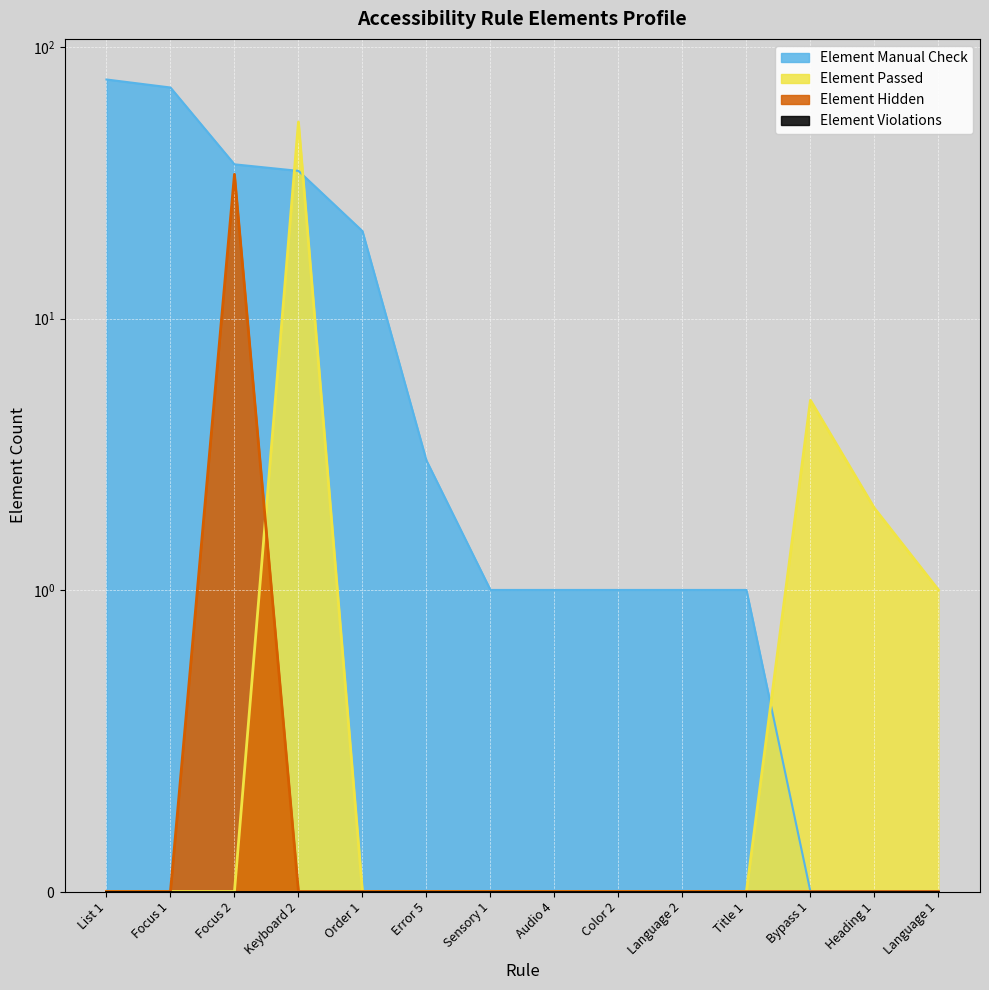

List the labels in order of Element Passed value, smallest first.

List 1, Focus 1, Focus 2, Order 1, Error 5, Sensory 1, Audio 4, Color 2, Language 2, Title 1, Language 1, Heading 1, Bypass 1, Keyboard 2